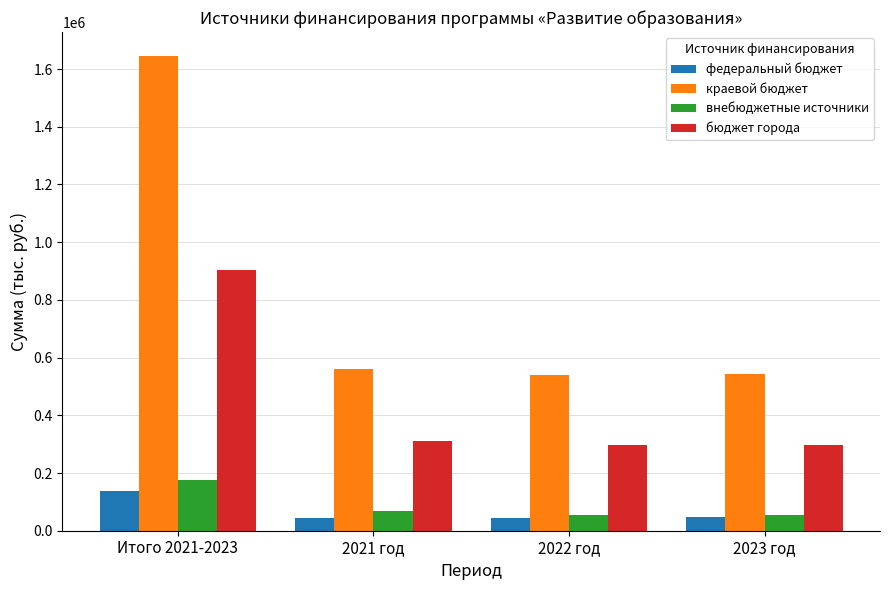

At how many categories does at least one series exceed 1639774?

1